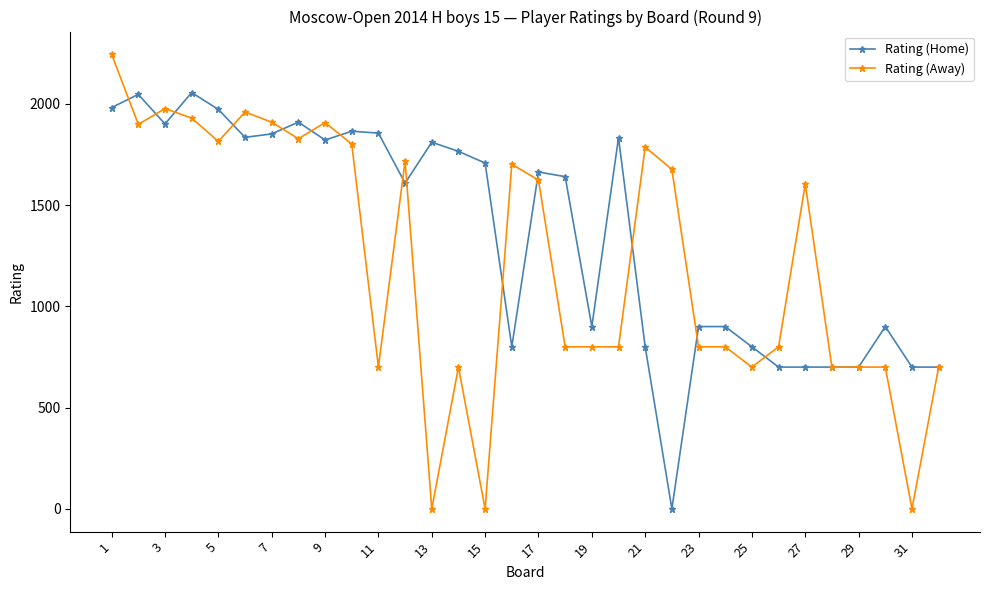

True or false: Rating (Home) has more than 0 points higher than both neighbors.

True